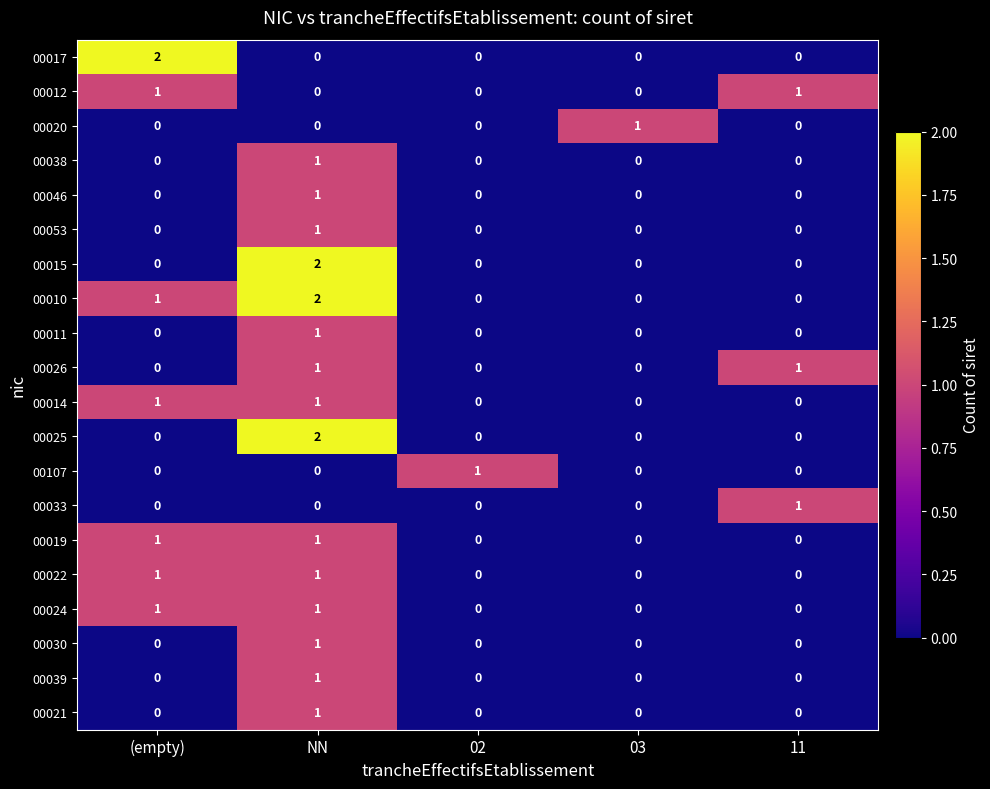

True or false: 00033 has a value of 0 at 02.

True